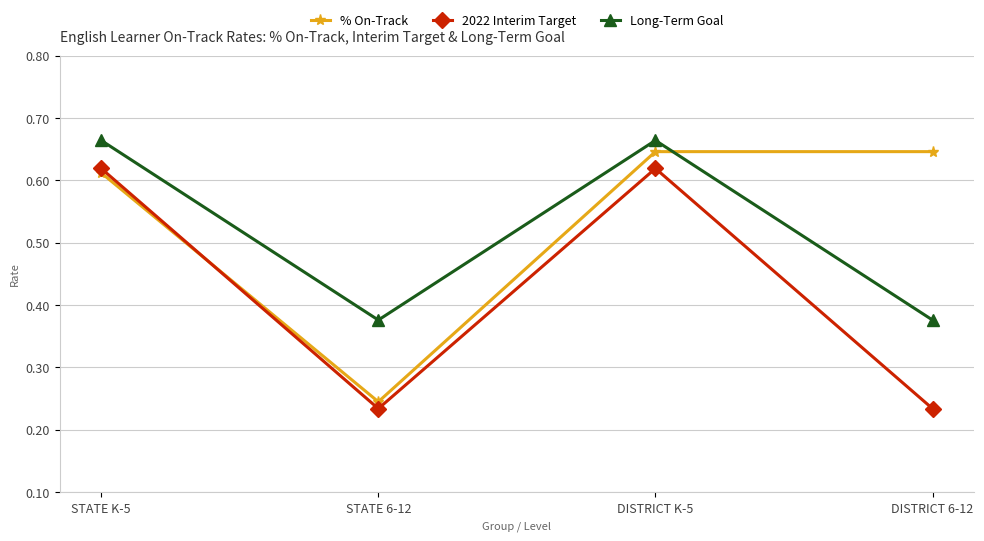

What position from the left is STATE K-5?

1